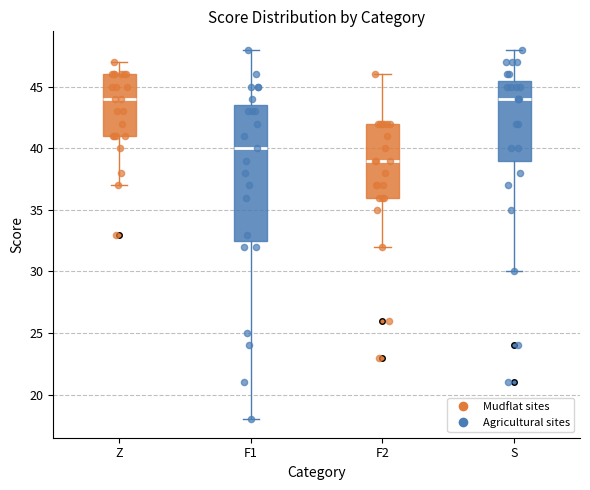

Where is the upper edge of the box for F2 (Agricultural sites) on the y-axis? The values are not printed on the chart, so give them approximately, as read against the axis.

45.5